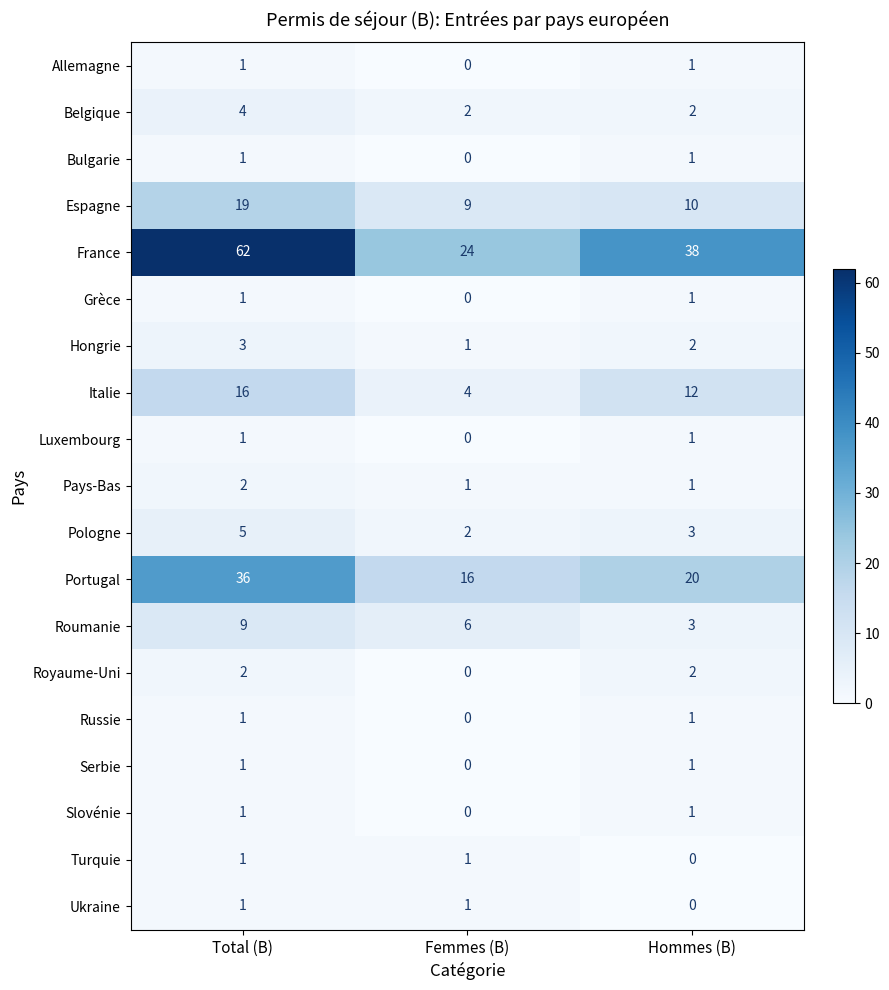

At which category is the sum across all series the highest?

Total (B)